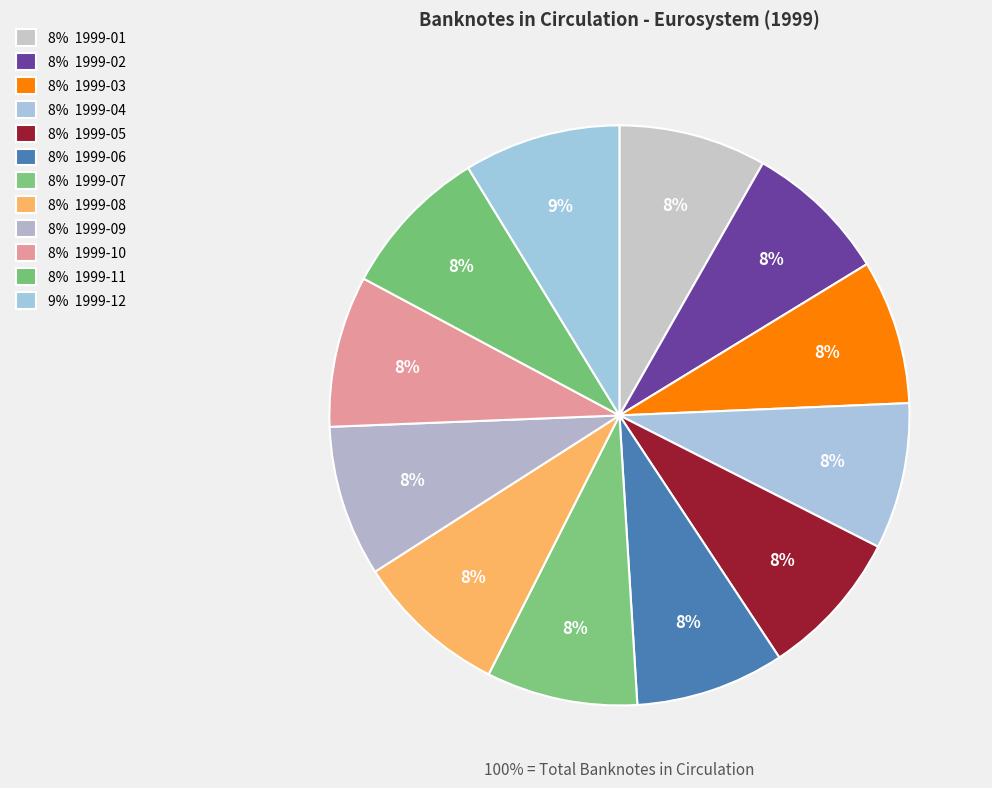

How many slices are in this pie chart?

12